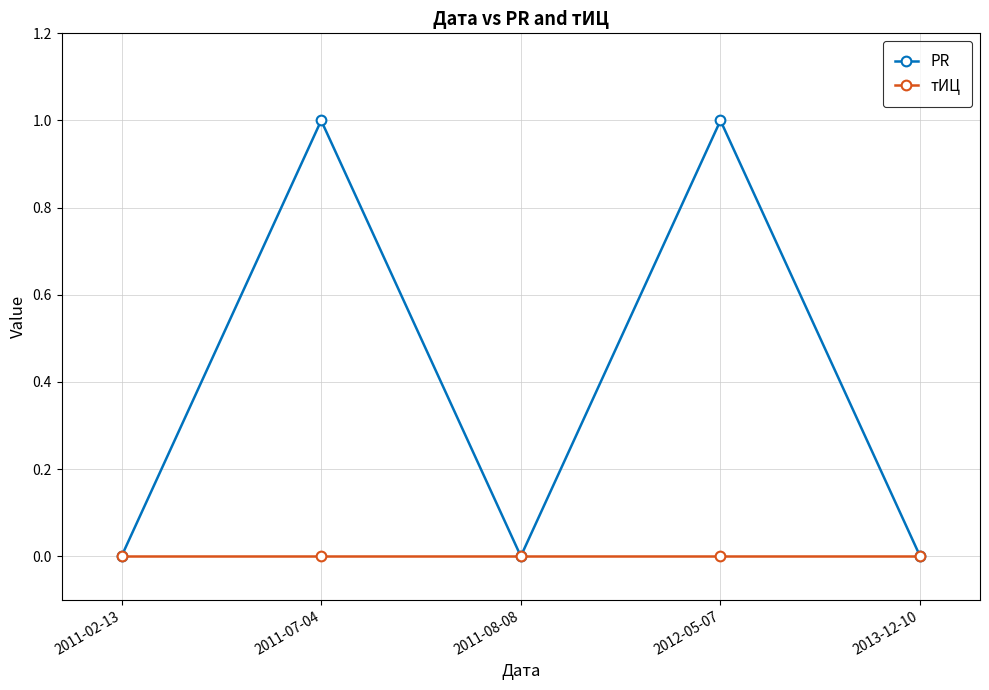

Does the chart display data point markers on the line(s)?

Yes